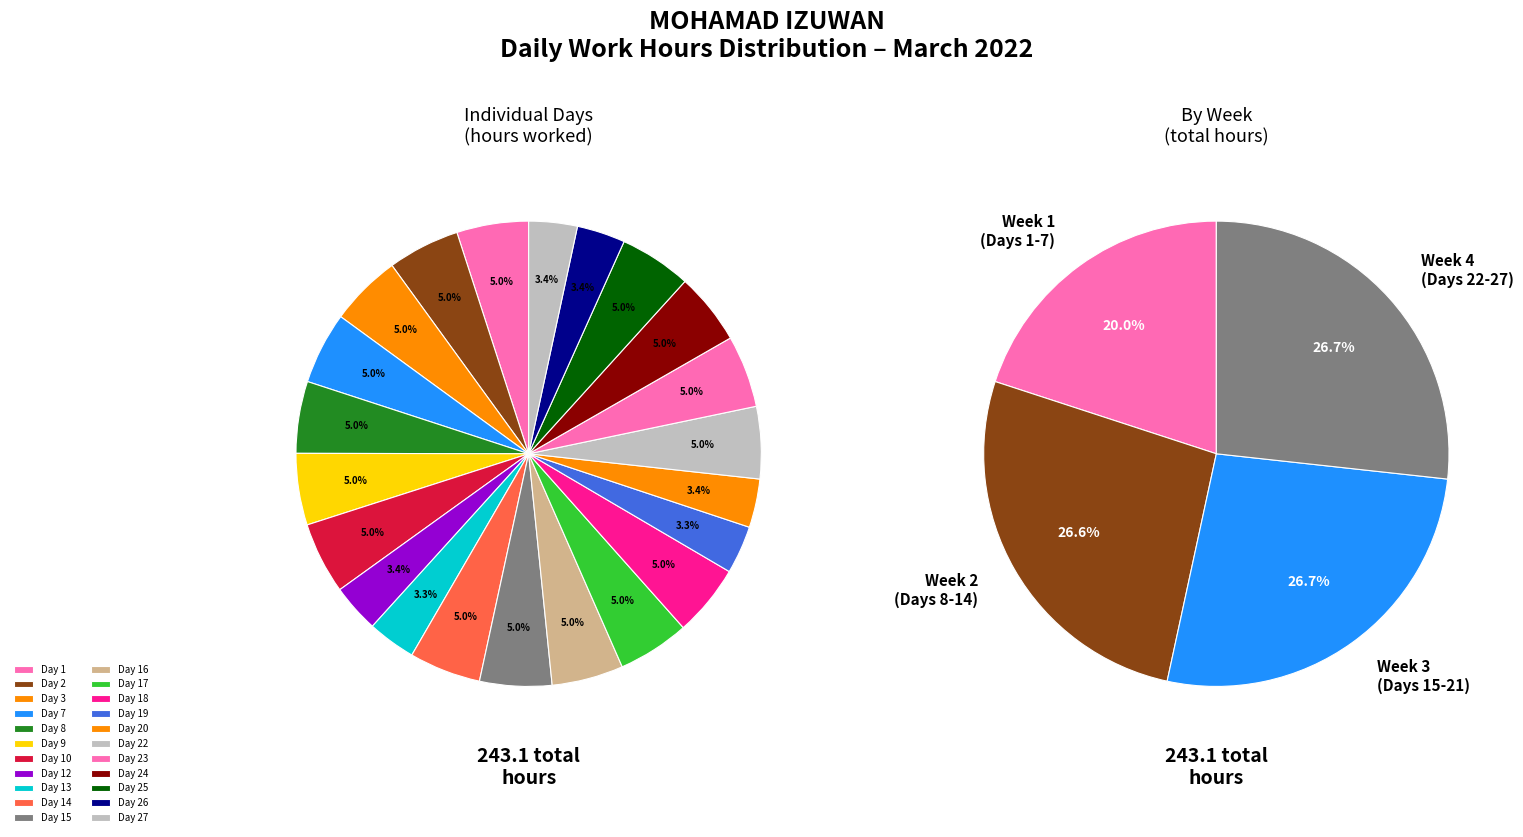

Count the number of slices in the pie.

22